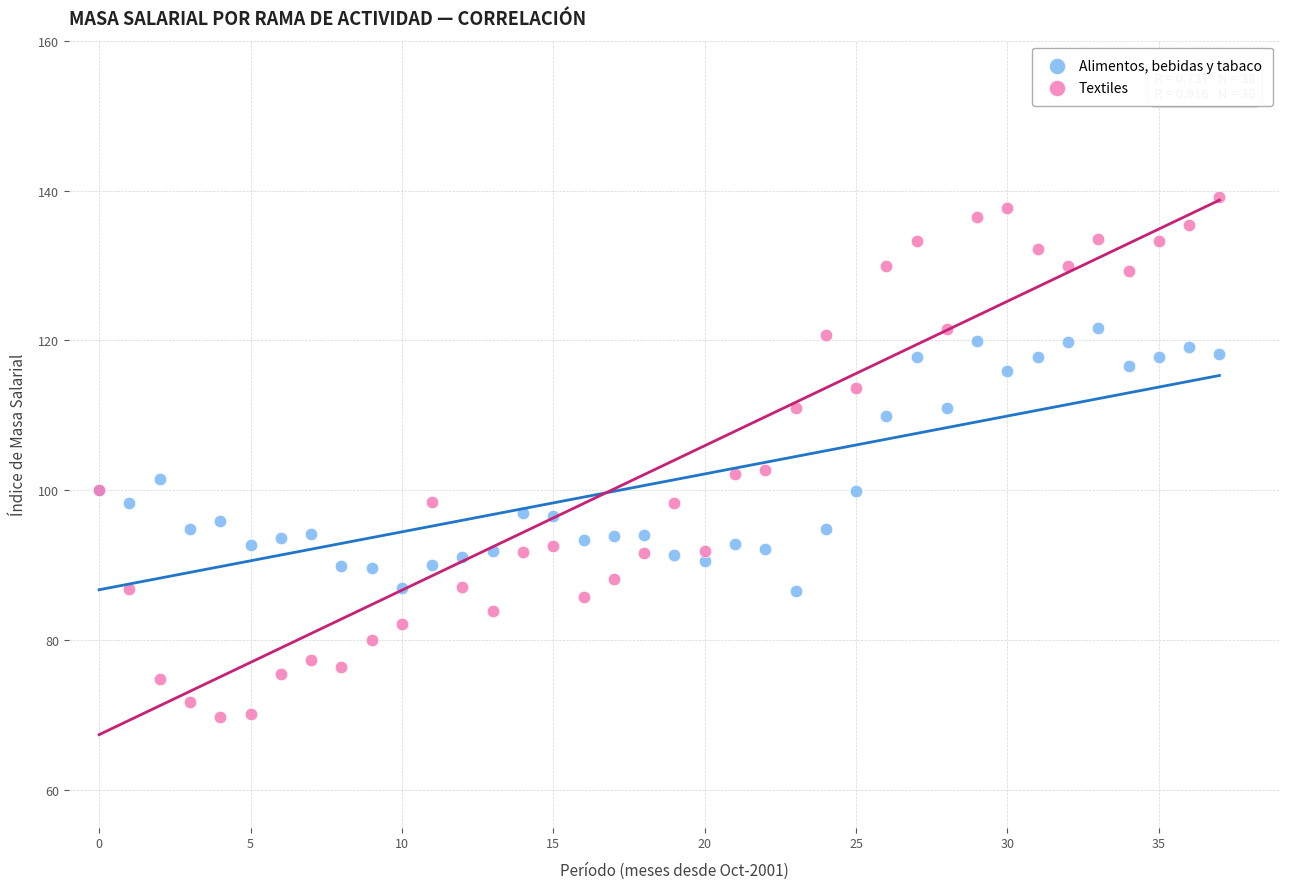

Which series contains the lowest Y value?

Textiles